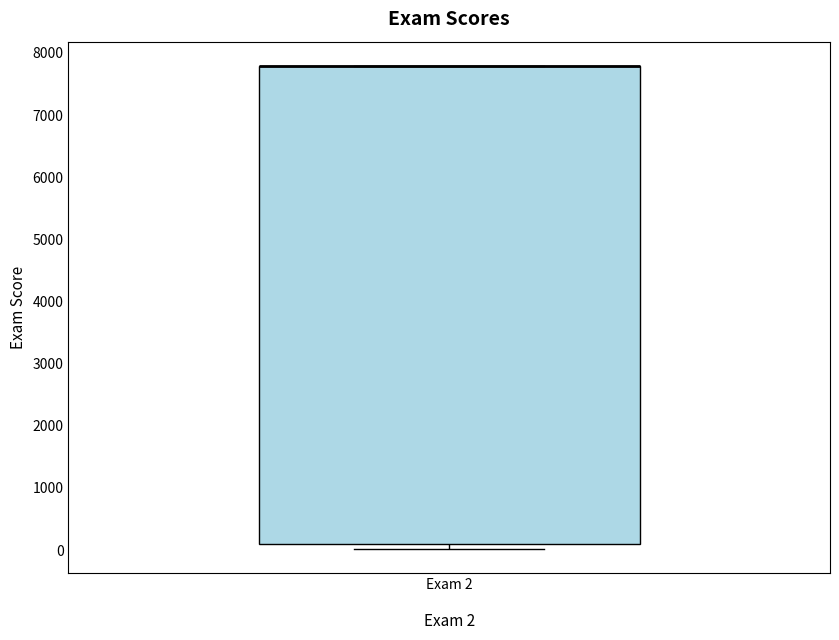

Where is the upper edge of the box for Exam 2 on the y-axis? The values are not printed on the chart, so give them approximately, as read against the axis.

7800